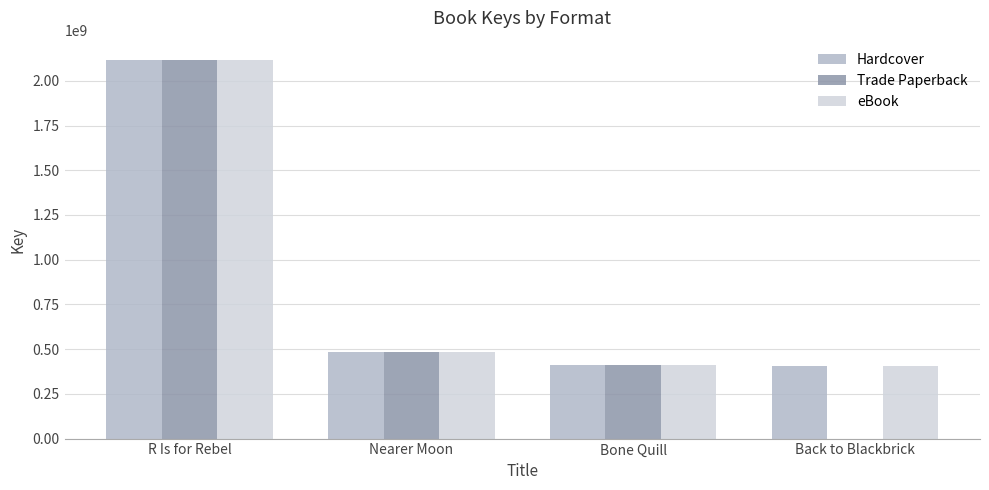

What is the sum of the Trade Paperback values at Nearer Moon and Back to Blackbrick?

483701792